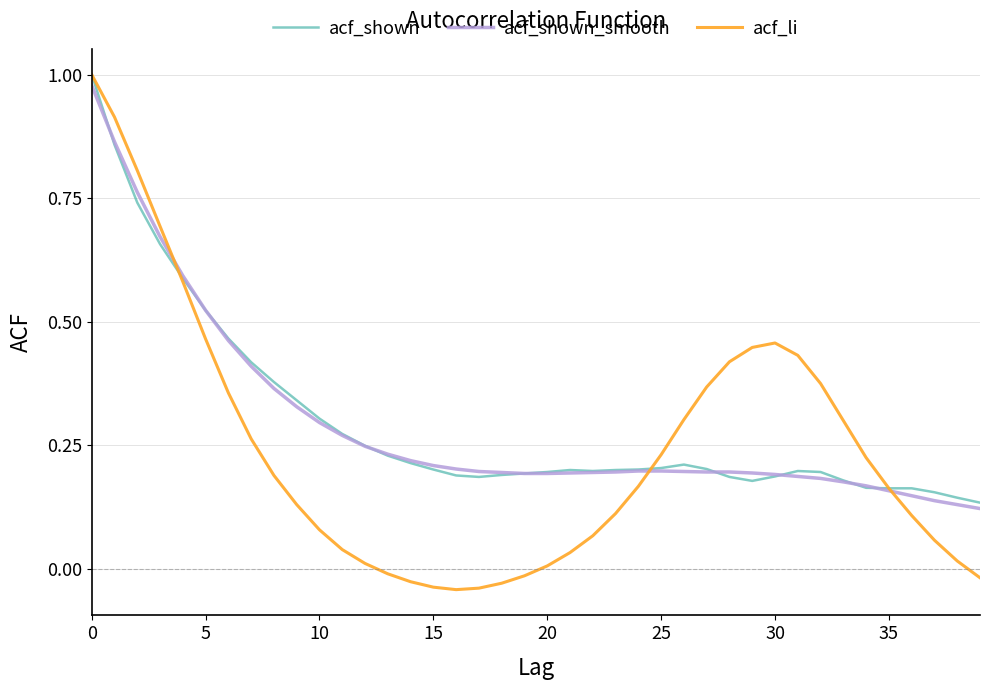

Which series has the largest range (max minus min)?

acf_li